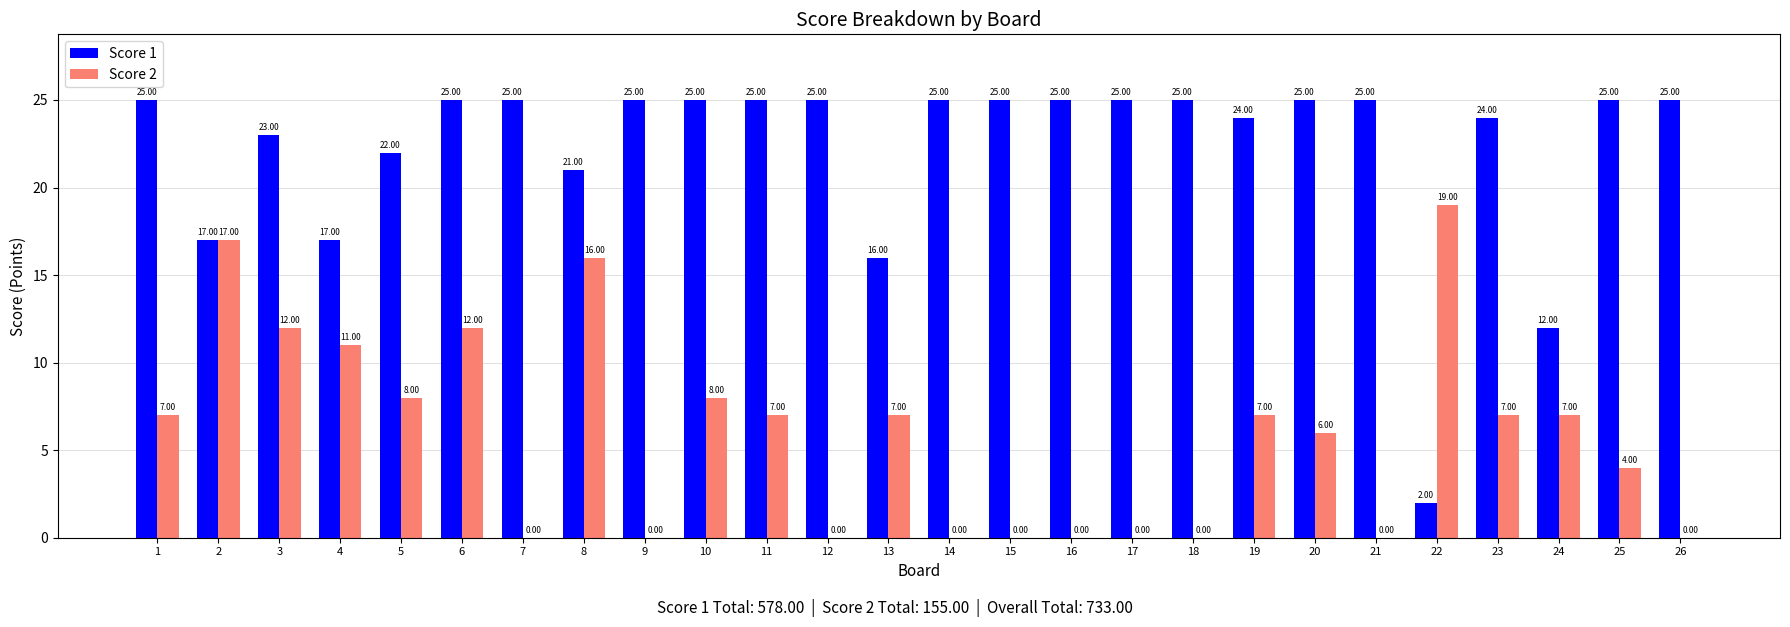

Count the number of data series in this chart.

2